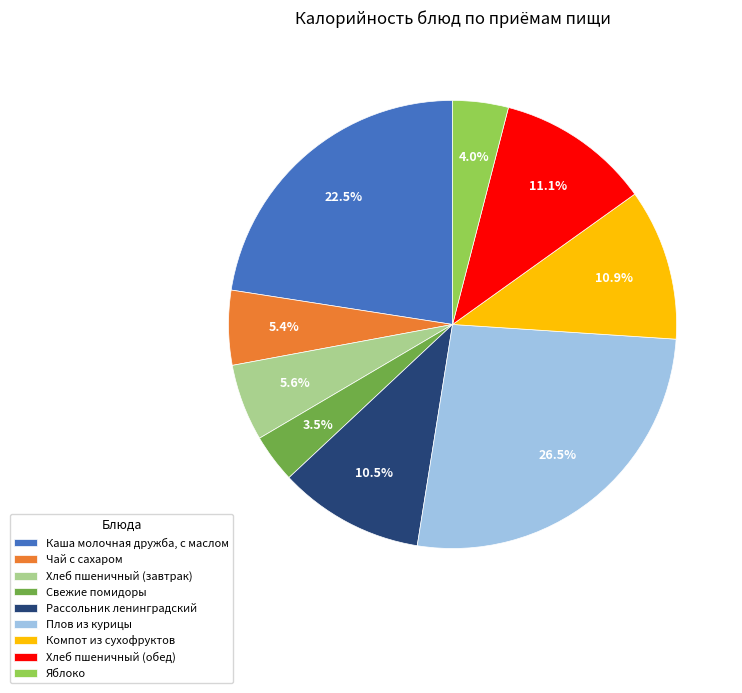

Combined, what portion of the pie is Рассольник ленинградский and Свежие помидоры?

14.0%